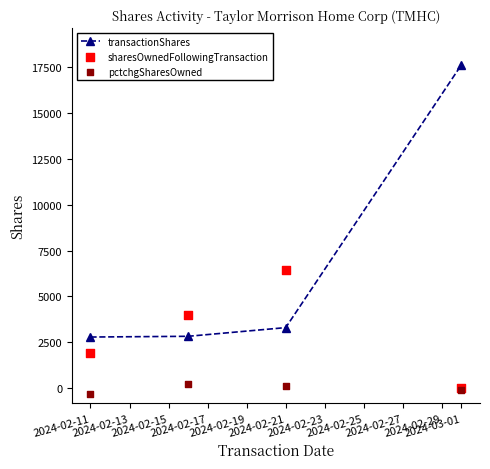

What are all the series names shown in the legend?

transactionShares, sharesOwnedFollowingTransaction, pctchgSharesOwned